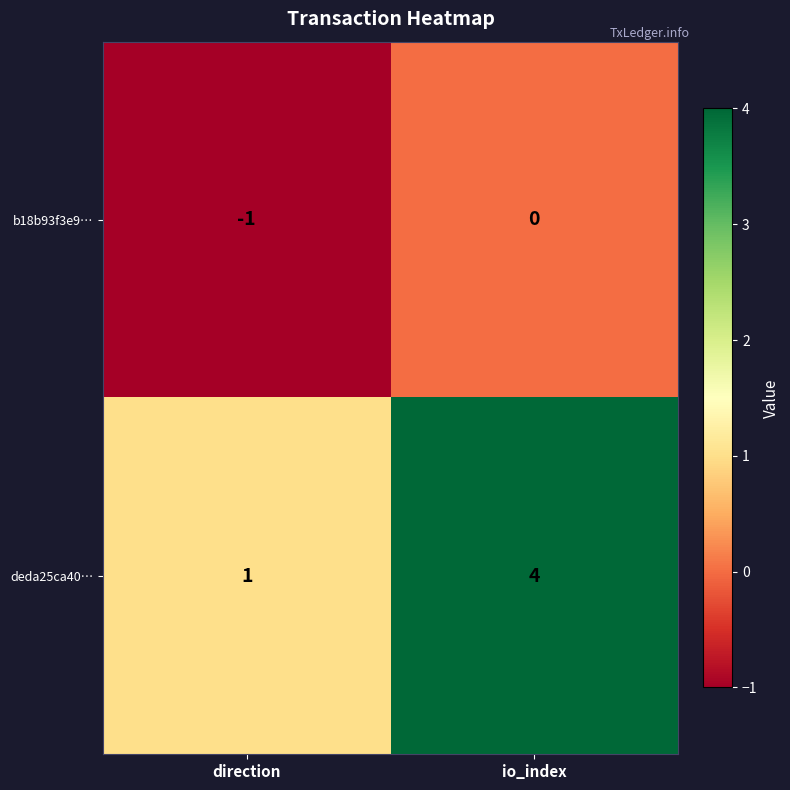

Is it true that deda25ca40… equals 5 at io_index?

False